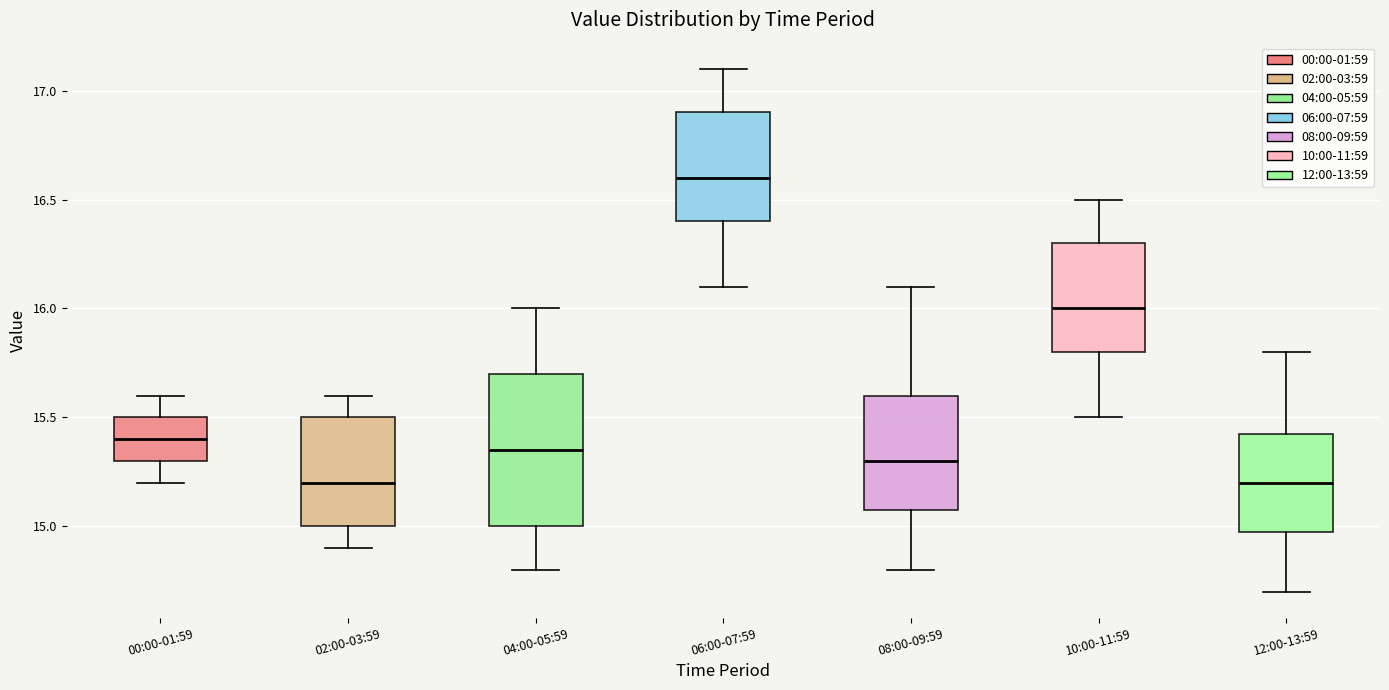

Reading left to right, read every box against the y-axis: the position of its median line, the range the box covers, and the ends of its whiskers. The values are not printed on the chart, so give them approximately, as read against the axis.

00:00-01:59: median 15.40, box 15.30 to 15.50, whiskers 15.20 to 15.60
02:00-03:59: median 15.20, box 15.00 to 15.50, whiskers 14.90 to 15.60
04:00-05:59: median 15.35, box 15.00 to 15.70, whiskers 14.80 to 16.00
06:00-07:59: median 16.60, box 16.40 to 16.90, whiskers 16.10 to 17.10
08:00-09:59: median 15.30, box 15.10 to 15.60, whiskers 14.80 to 16.10
10:00-11:59: median 16.00, box 15.80 to 16.30, whiskers 15.50 to 16.50
12:00-13:59: median 15.20, box 15.00 to 15.45, whiskers 14.70 to 15.80